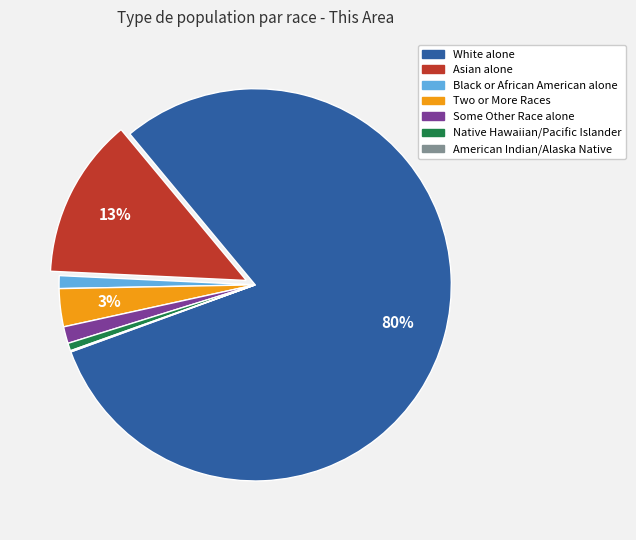

Is there any slice that represents more than half of the pie?

Yes